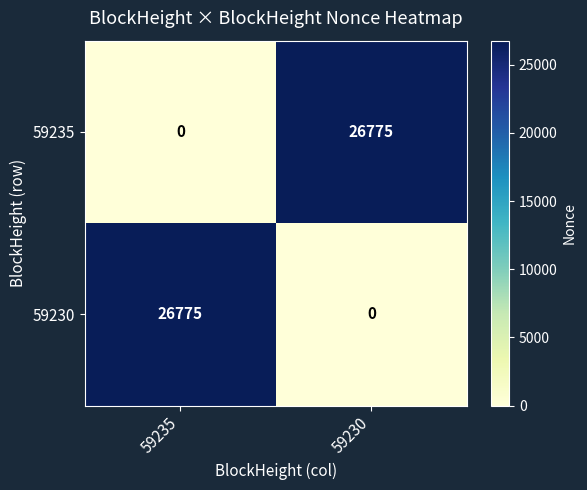

At how many categories does at least one series exceed 22714?

2